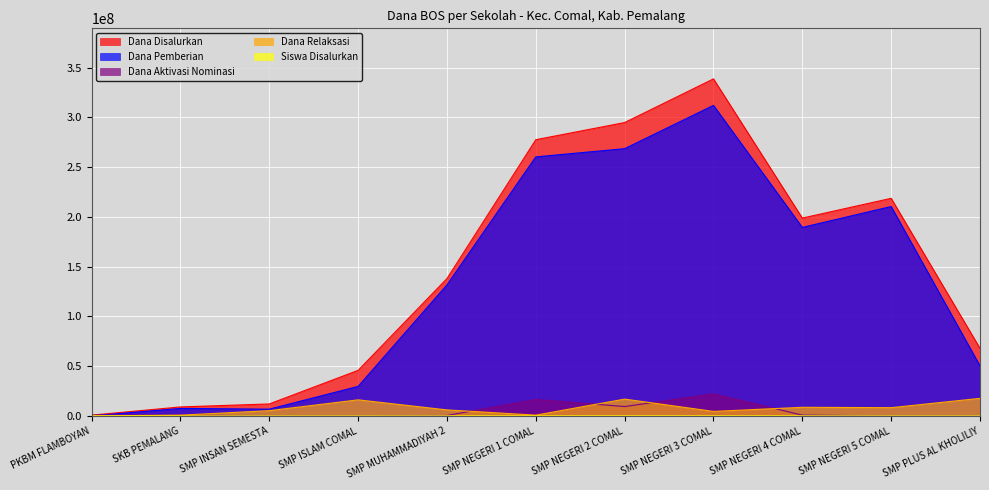

What is the greatest value displayed?

338625000